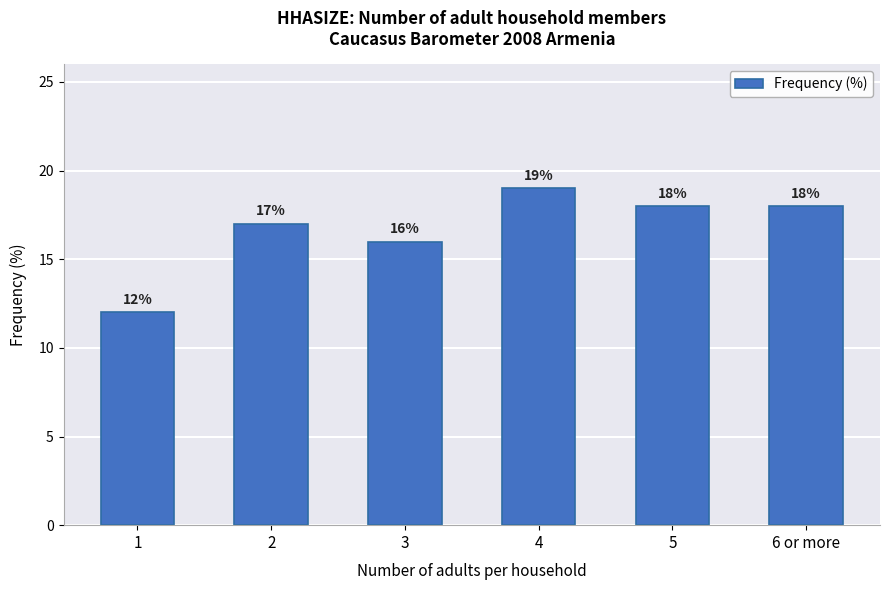

Read the value at 2.

17